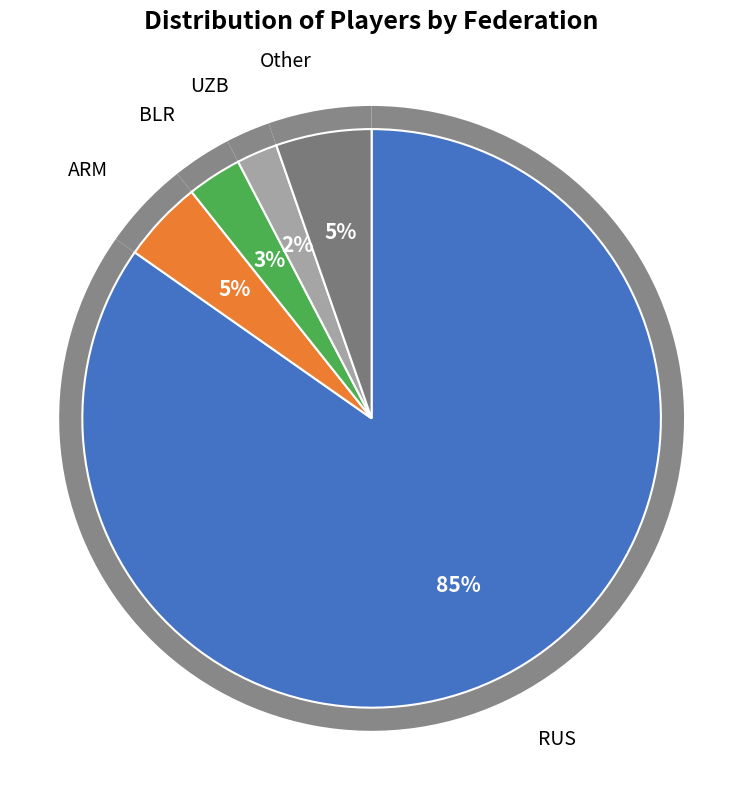

Rank the categories by value from lowest to highest.

UZB, BLR, ARM, Other, RUS